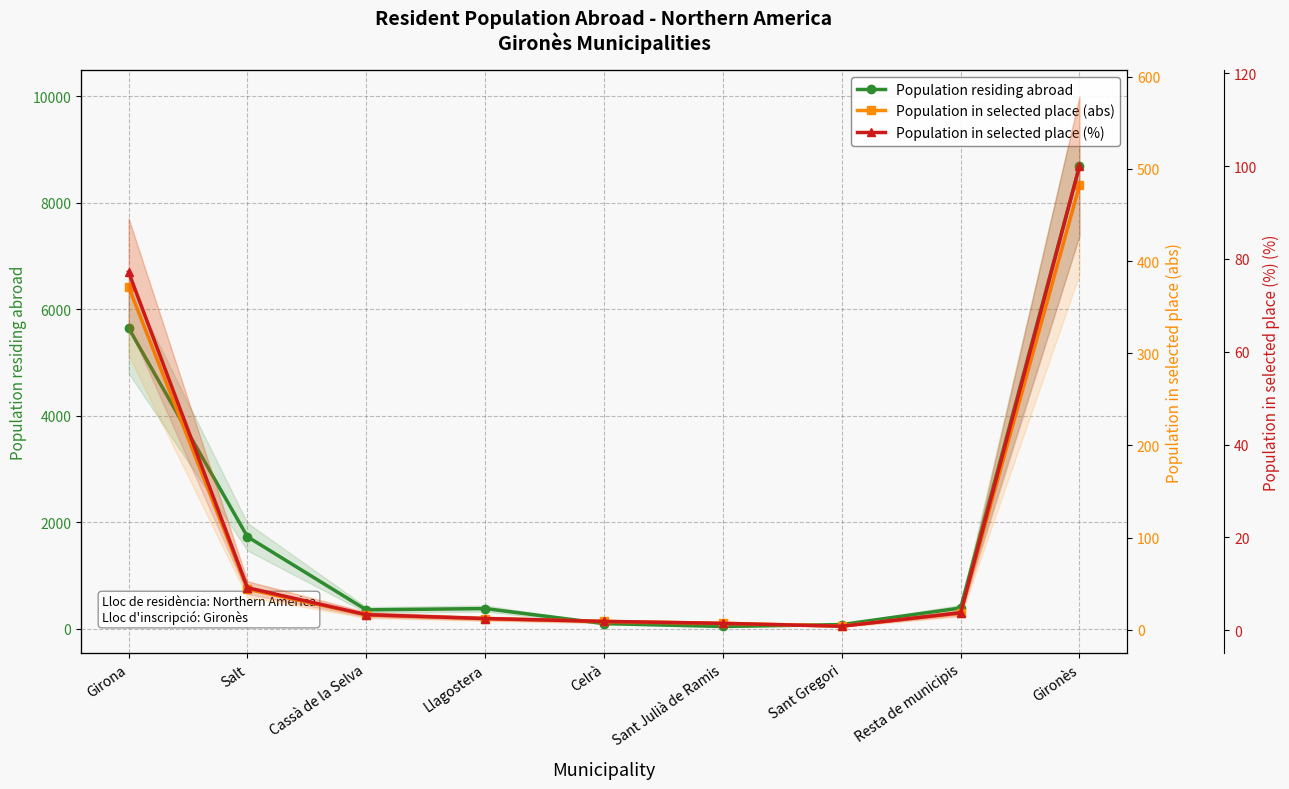

Count the number of categories in the chart.

9